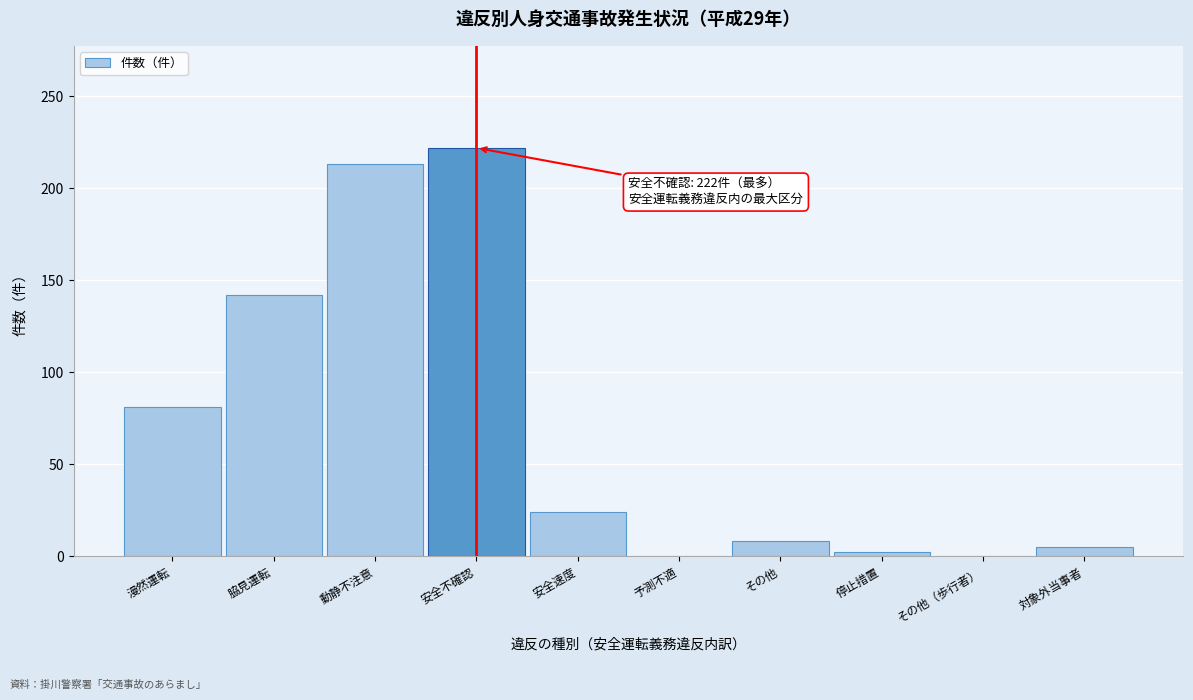

Reading left to right, extract all data points from this chart.

漫然運転=81	脇見運転=142	動静不注意=213	安全不確認=222	安全速度=24	予測不適=0	その他=8	停止措置=2	その他（歩行者）=0	対象外当事者=5